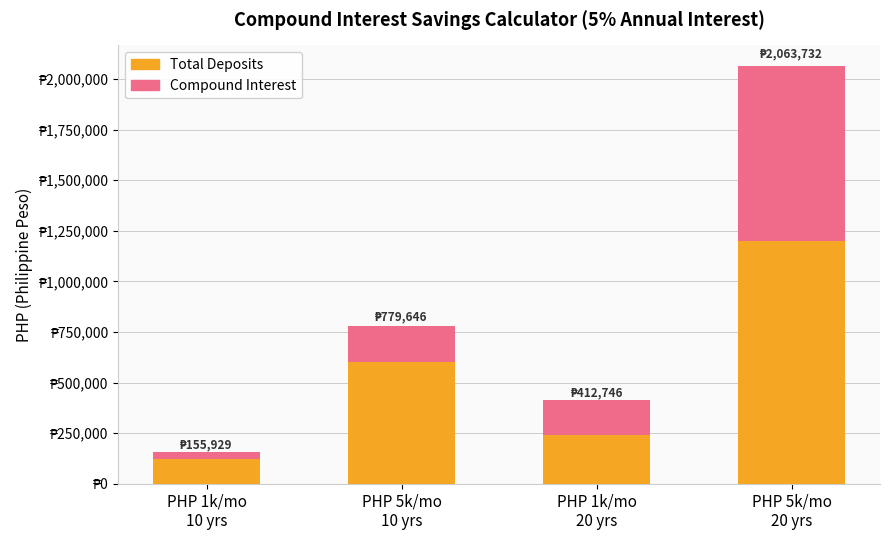

What are all the series names shown in the legend?

Total Deposits, Compound Interest